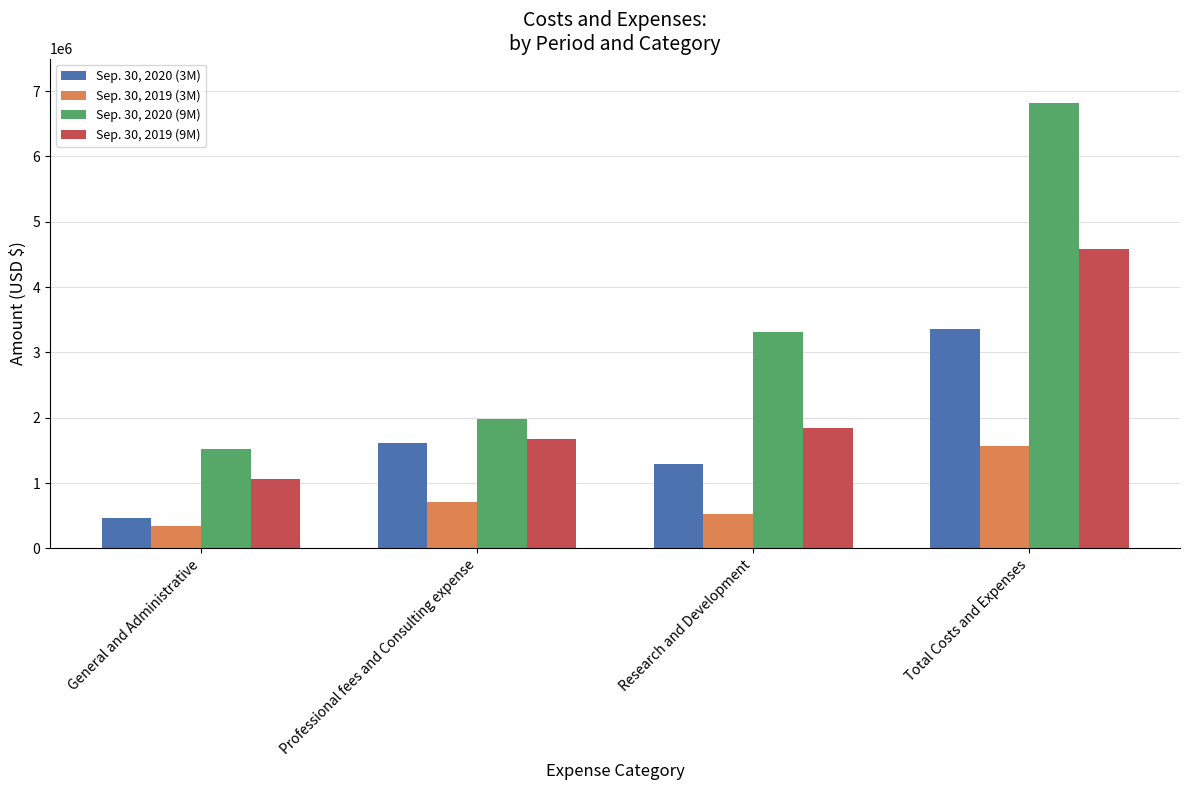

What are all the series names shown in the legend?

Sep. 30, 2020 (3M), Sep. 30, 2019 (3M), Sep. 30, 2020 (9M), Sep. 30, 2019 (9M)